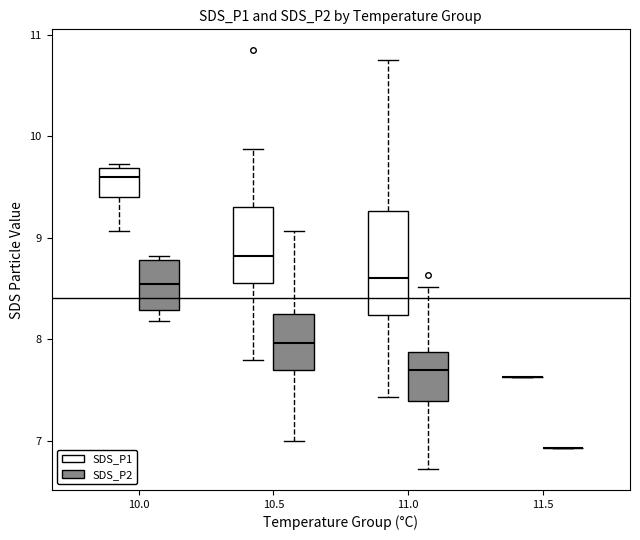

Reading left to right, read every box against the y-axis: the position of its median line, the range the box covers, and the ends of its whiskers. The values are not printed on the chart, so give them approximately, as read against the axis.

10.0 (SDS_P1): median 9.6, box 9.4 to 9.7, whiskers 9.1 to 9.7 (just above the box's upper edge)
10.0 (SDS_P2): median 8.5, box 8.3 to 8.8, whiskers 8.2 to 8.8 (just above the box's upper edge)
10.5 (SDS_P1): median 8.8, box 8.6 to 9.3, whiskers 7.8 to 9.9
10.5 (SDS_P2): median 8.0, box 7.7 to 8.3, whiskers 7.0 to 9.1
11.0 (SDS_P1): median 8.6, box 8.2 to 9.3, whiskers 7.4 to 10.8
11.0 (SDS_P2): median 7.7, box 7.4 to 7.9, whiskers 6.7 to 8.5
11.5 (SDS_P1): box collapsed to a line at 7.6, whiskers 7.6 to 7.6
11.5 (SDS_P2): box collapsed to a line at 6.9, whiskers 6.9 to 6.9